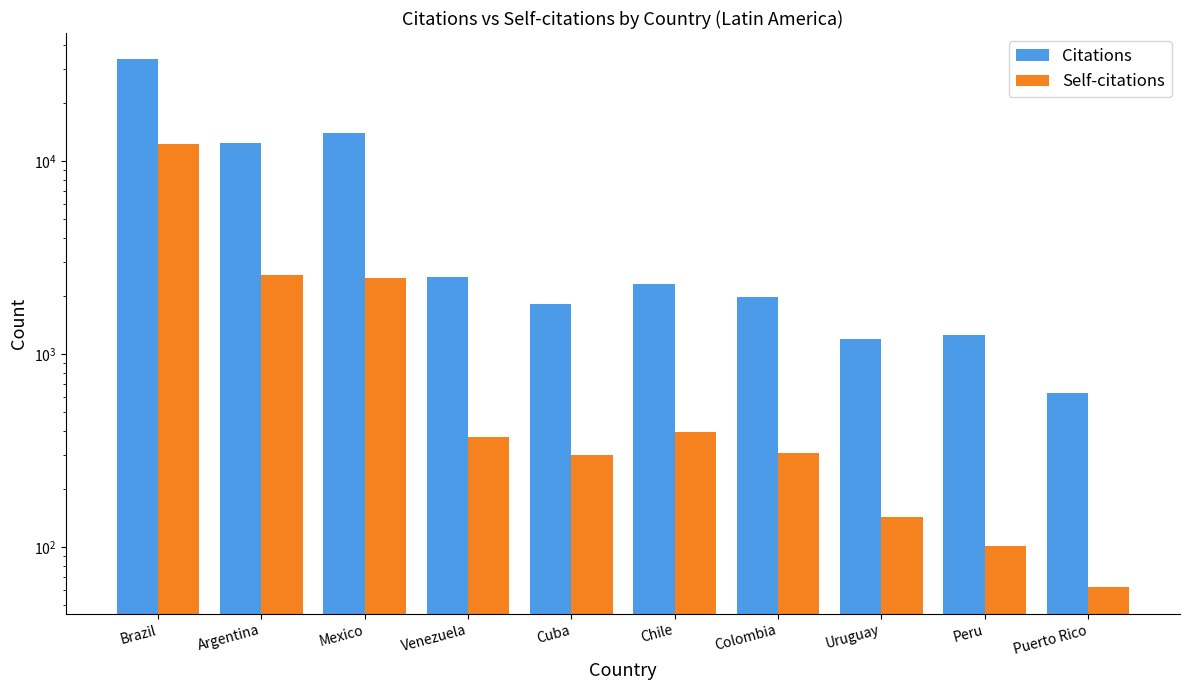

Reading left to right, extract all data points from this chart.

Citations: 33634	12400	14044	2498	1829	2314	1982	1193	1260	631
Self-citations: 12248	2557	2493	374	300	395	308	144	101	62